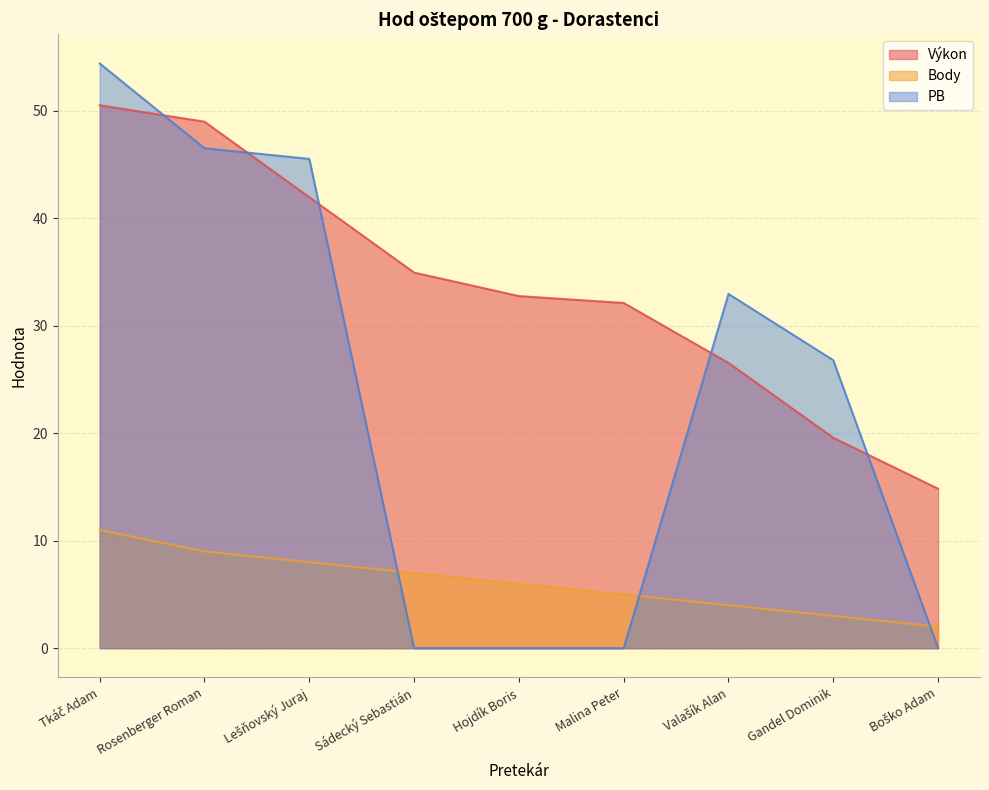

What is the label of the 4th point from the left?

Sádecký Sebastián